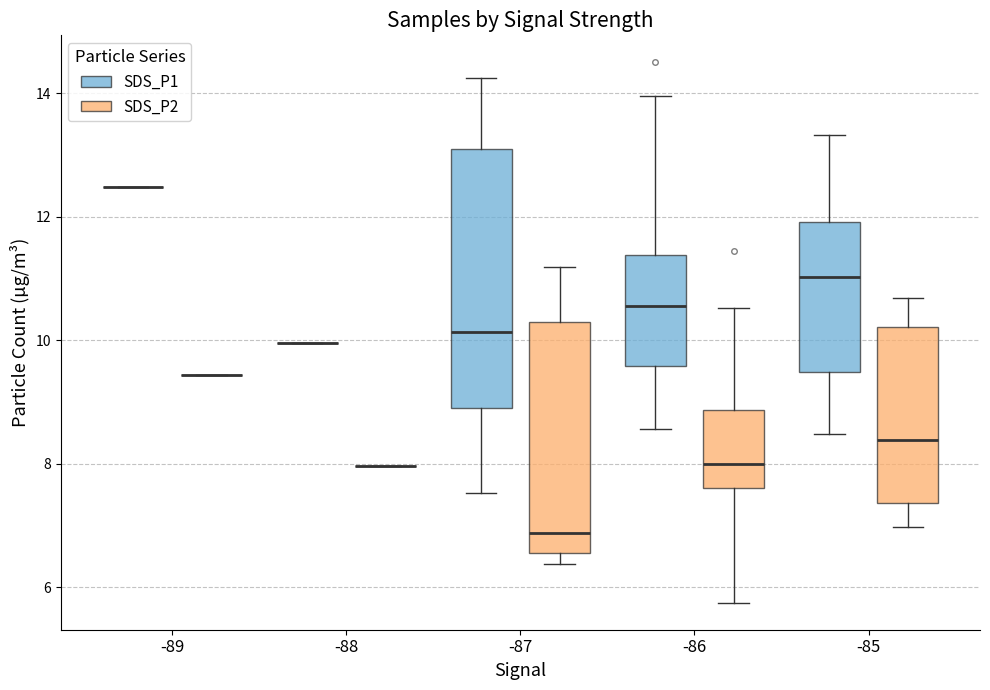

Reading left to right, transcribe this box plot: for each box, give where its median line is, the range the box spans, and where its two whiskers end, as read against the y-axis. The values are not printed on the chart, so give them approximately, as read against the axis.

-89 (SDS_P1): box collapsed to a line at 12.4, whiskers 12.4 to 12.4
-89 (SDS_P2): box collapsed to a line at 9.4, whiskers 9.4 to 9.4
-88 (SDS_P1): box collapsed to a line at 10.0, whiskers 10.0 to 10.0
-88 (SDS_P2): box collapsed to a line at 8.0, whiskers 8.0 to 8.0
-87 (SDS_P1): median 10.2, box 9.0 to 13.2, whiskers 7.6 to 14.2
-87 (SDS_P2): median 6.8, box 6.6 to 10.4, whiskers 6.4 to 11.2
-86 (SDS_P1): median 10.6, box 9.6 to 11.4, whiskers 8.6 to 14.0
-86 (SDS_P2): median 8.0, box 7.6 to 8.8, whiskers 5.8 to 10.6
-85 (SDS_P1): median 11.0, box 9.4 to 12.0, whiskers 8.4 to 13.4
-85 (SDS_P2): median 8.4, box 7.4 to 10.2, whiskers 7.0 to 10.6